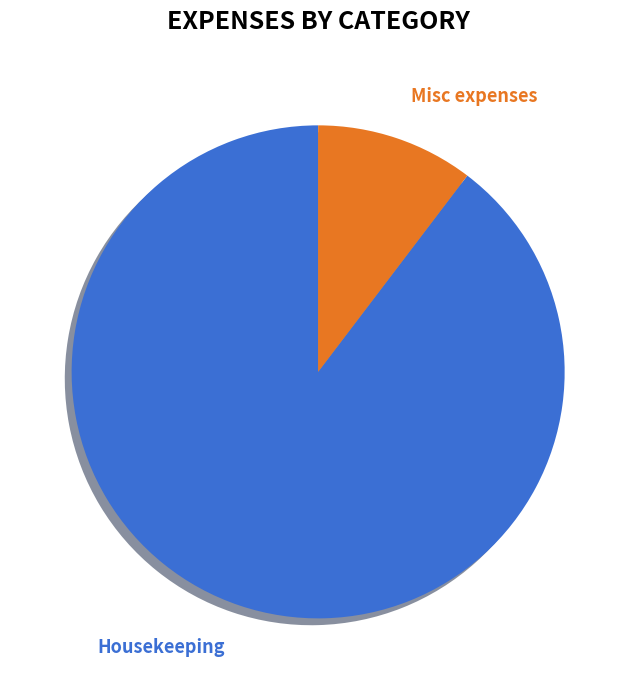

What percentage is the Misc expenses slice, to the nearest percent?

10%